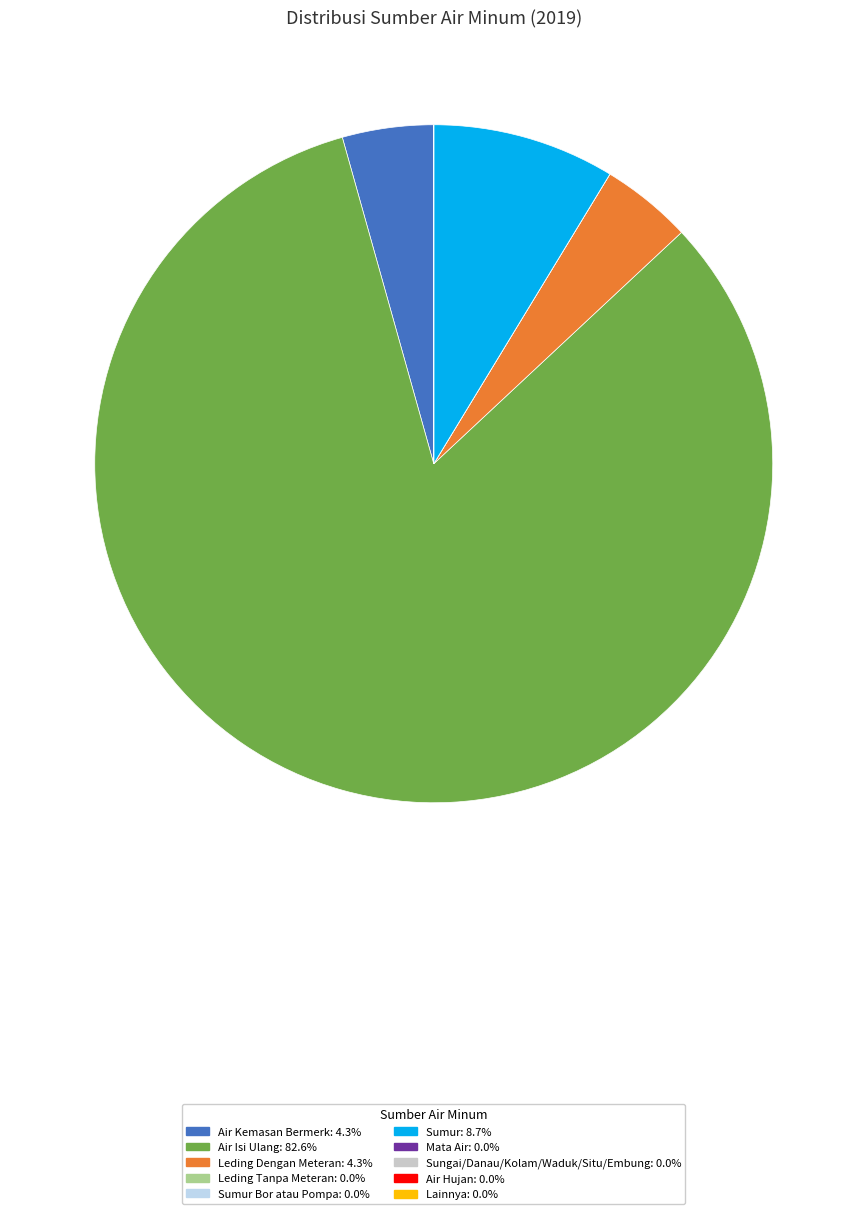

Is there any slice that represents more than half of the pie?

Yes